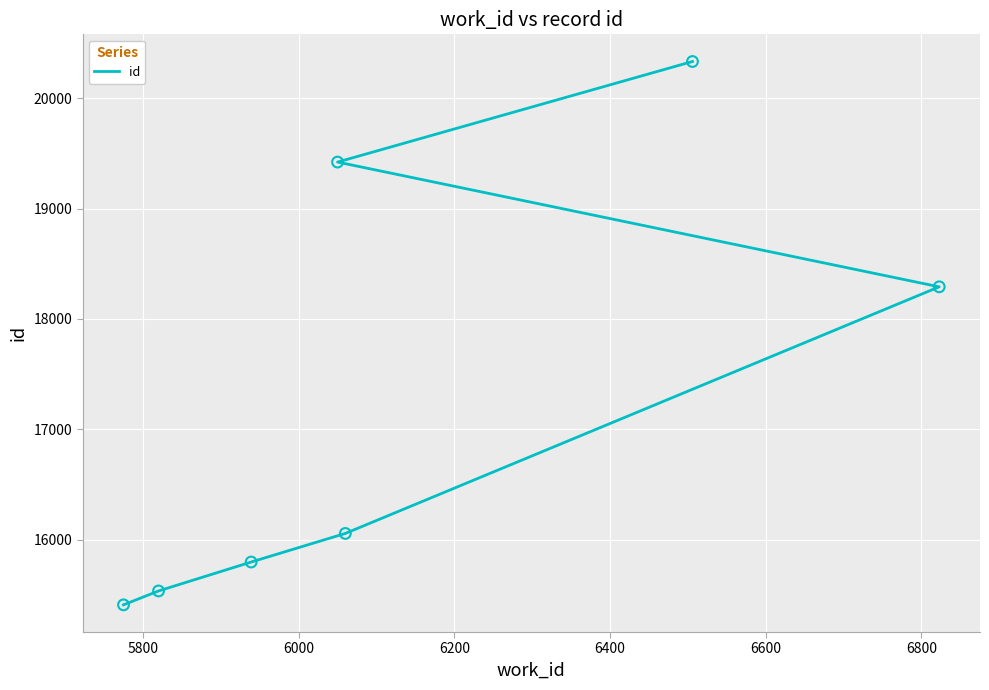

Approximately how many times larger is the value at 6600 compared to 5800?

1.3